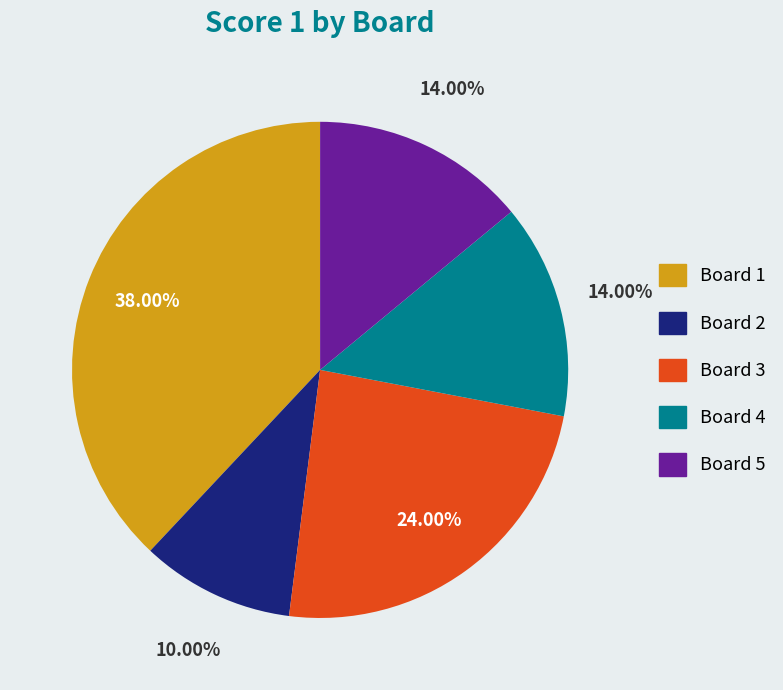

To the nearest percent, what is the difference between the Board 5 and Board 1 slice percentages?

24%